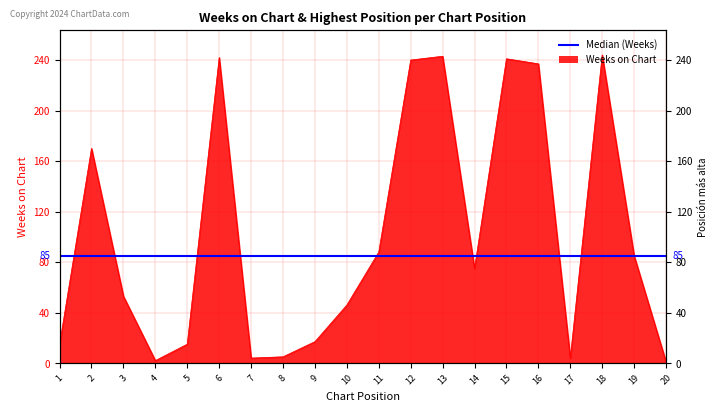

What is the ratio of the value at 8 to the value at 3?

0.1